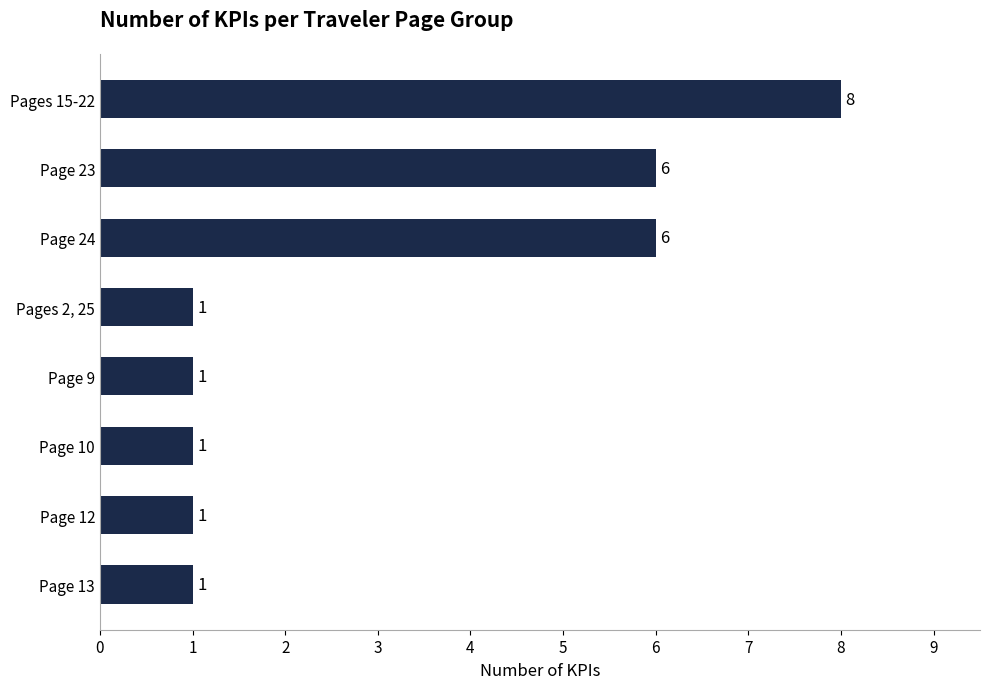

How many bars are there in total?

8